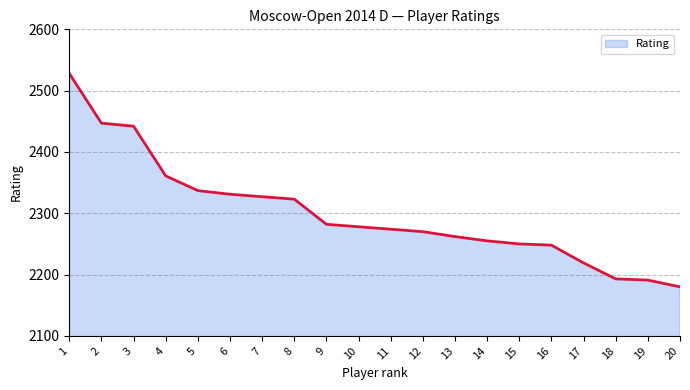

Is it true that the value at 10 is 2278?

True